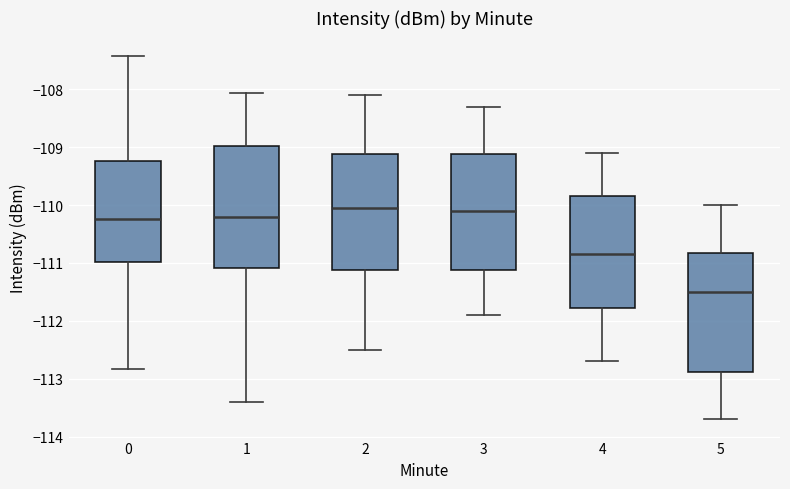

Reading left to right, read every box against the y-axis: the position of its median line, the range the box covers, and the ends of its whiskers. The values are not printed on the chart, so give them approximately, as read against the axis.

0: median -110.2, box -111.0 to -109.2, whiskers -112.8 to -107.4
1: median -110.2, box -111.1 to -109.0, whiskers -113.4 to -108.1
2: median -110.0, box -111.1 to -109.1, whiskers -112.5 to -108.1
3: median -110.1, box -111.1 to -109.1, whiskers -111.9 to -108.3
4: median -110.8, box -111.8 to -109.8, whiskers -112.7 to -109.1
5: median -111.5, box -112.9 to -110.8, whiskers -113.7 to -110.0